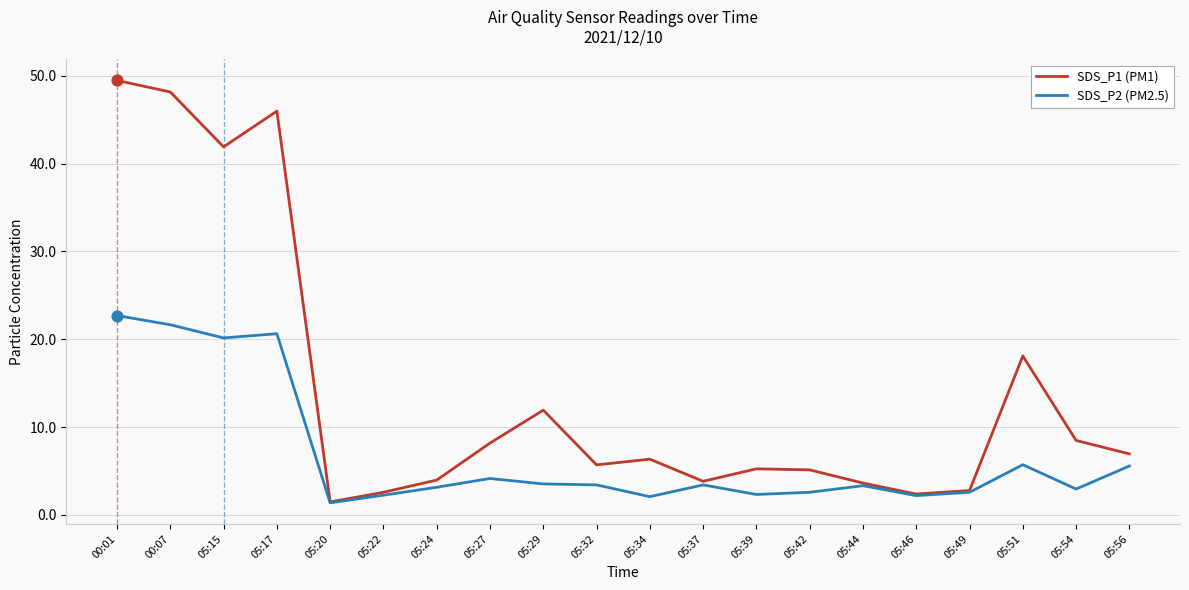

Is the value of SDS_P2 (PM2.5) at 05:15 greater than the value of SDS_P1 (PM1) at 05:42?

Yes